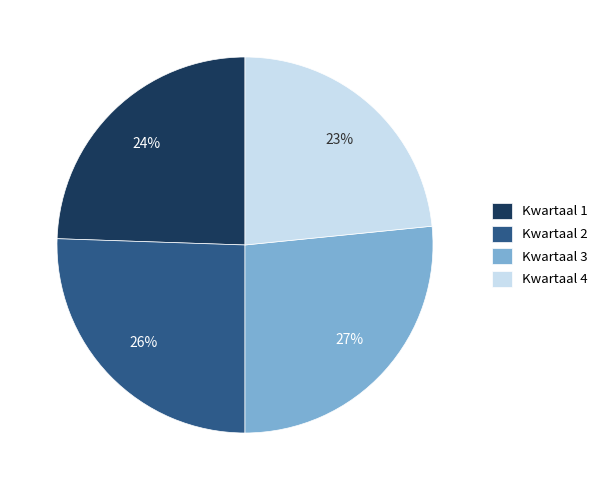

What is the ratio of the value at Kwartaal 2 to the value at Kwartaal 4?

1.1